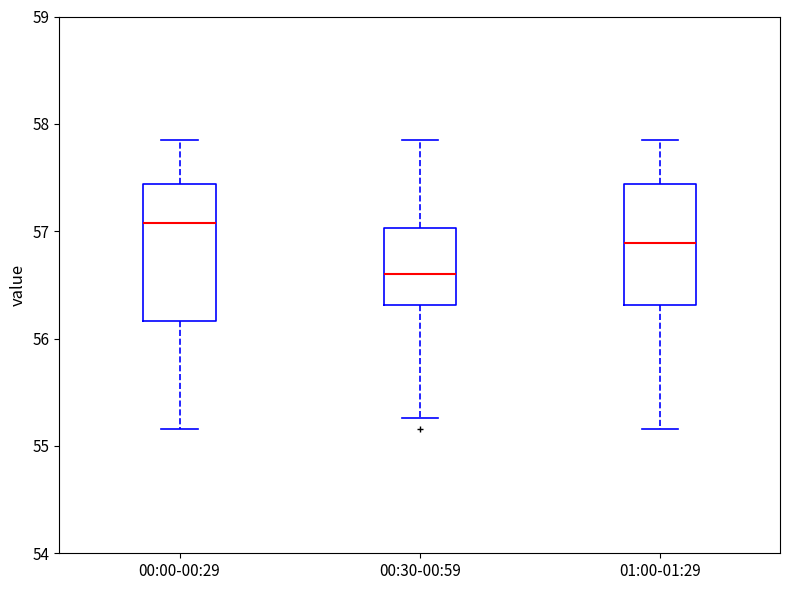

Which box has the highest median line?

00:00-00:29